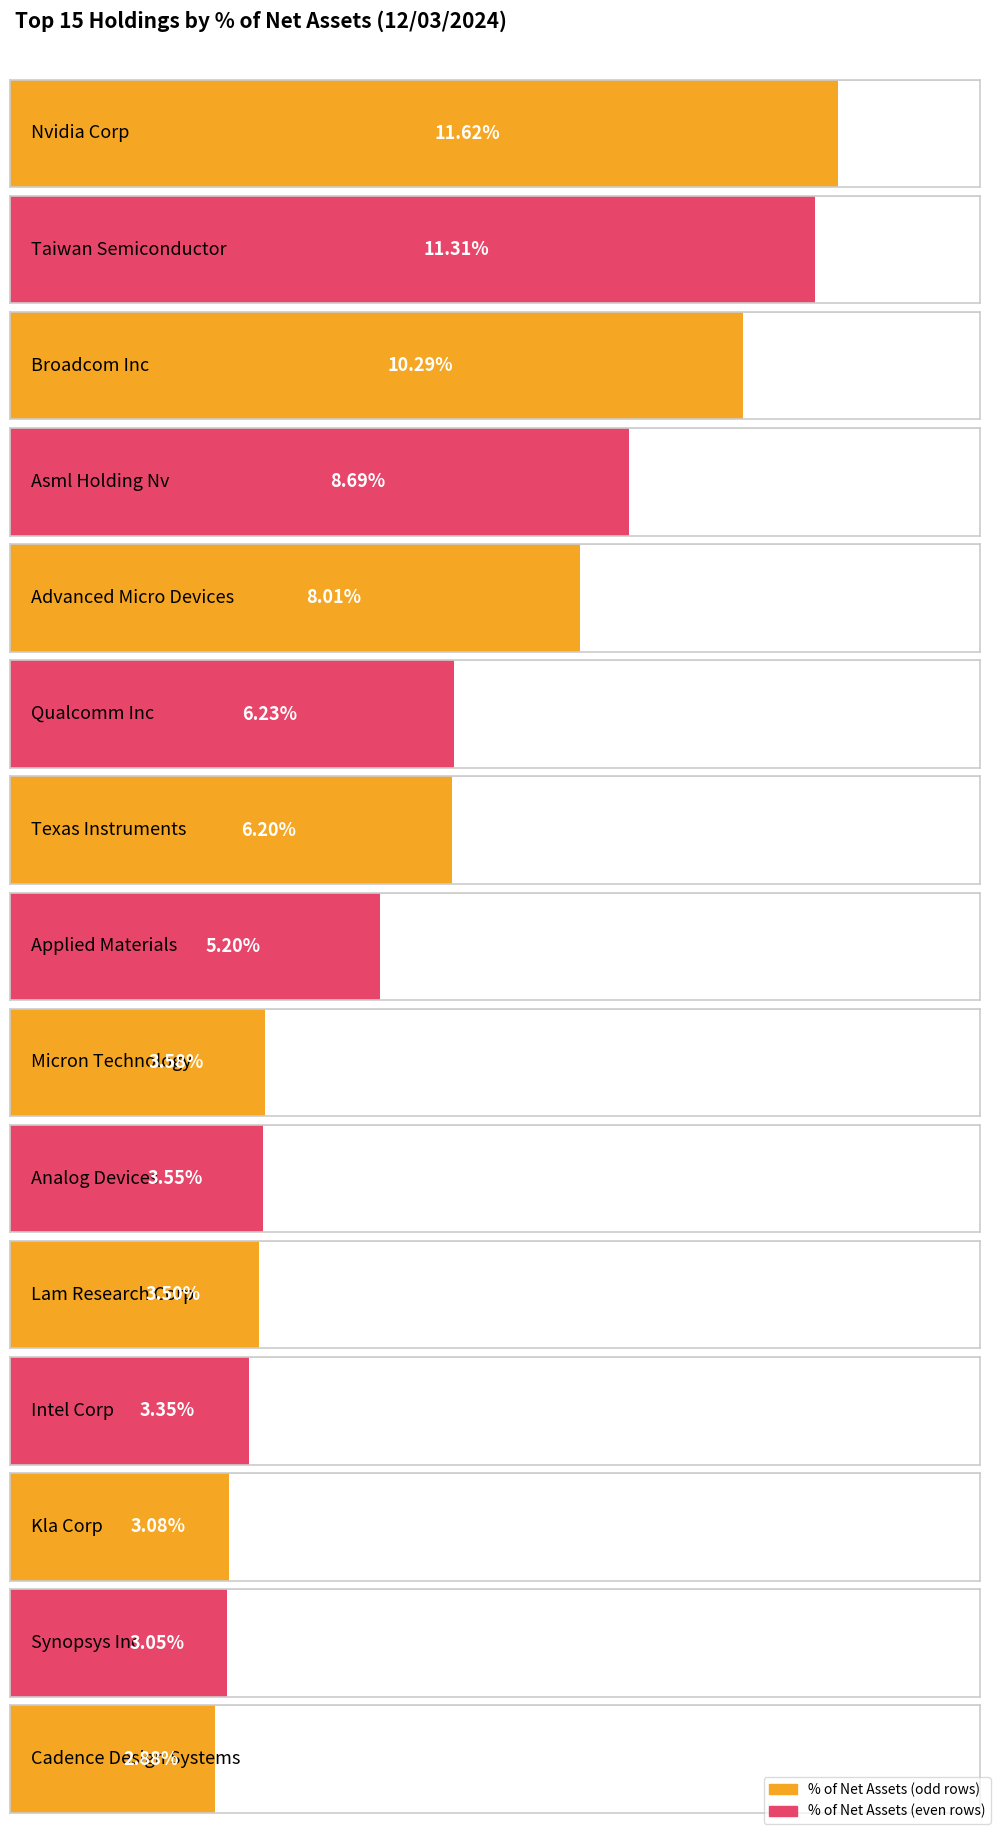

The chart shows a value of 1.5 at Intel Corp. True or false?

False